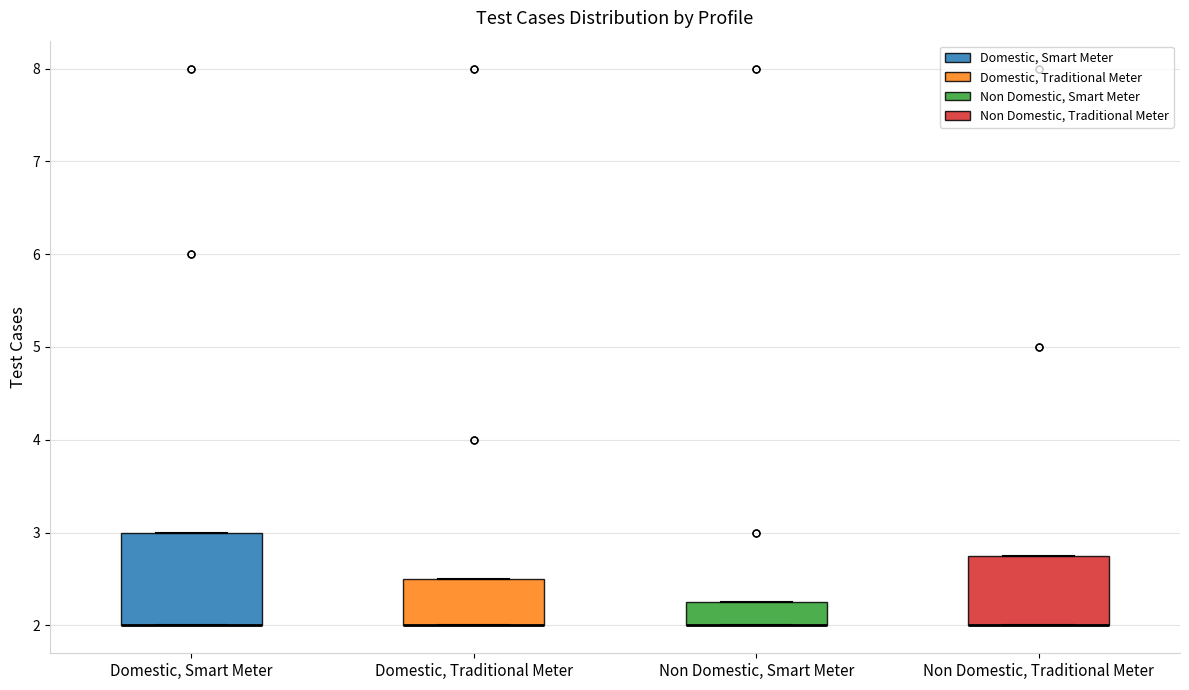

Where is the upper edge of the box for Domestic, Traditional Meter on the y-axis? The values are not printed on the chart, so give them approximately, as read against the axis.

2.5